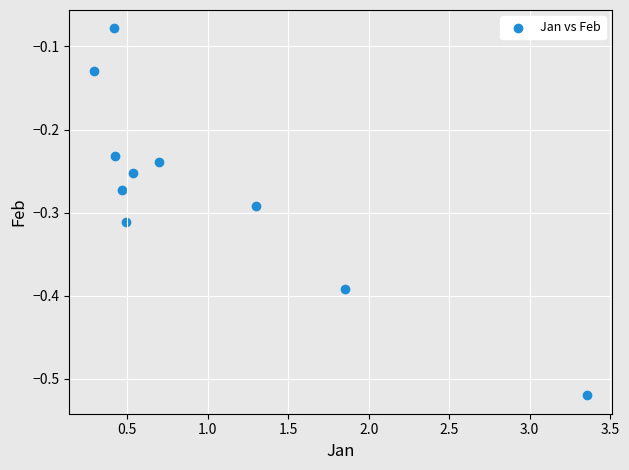

What is the range of X values (max minus min)?

3.1